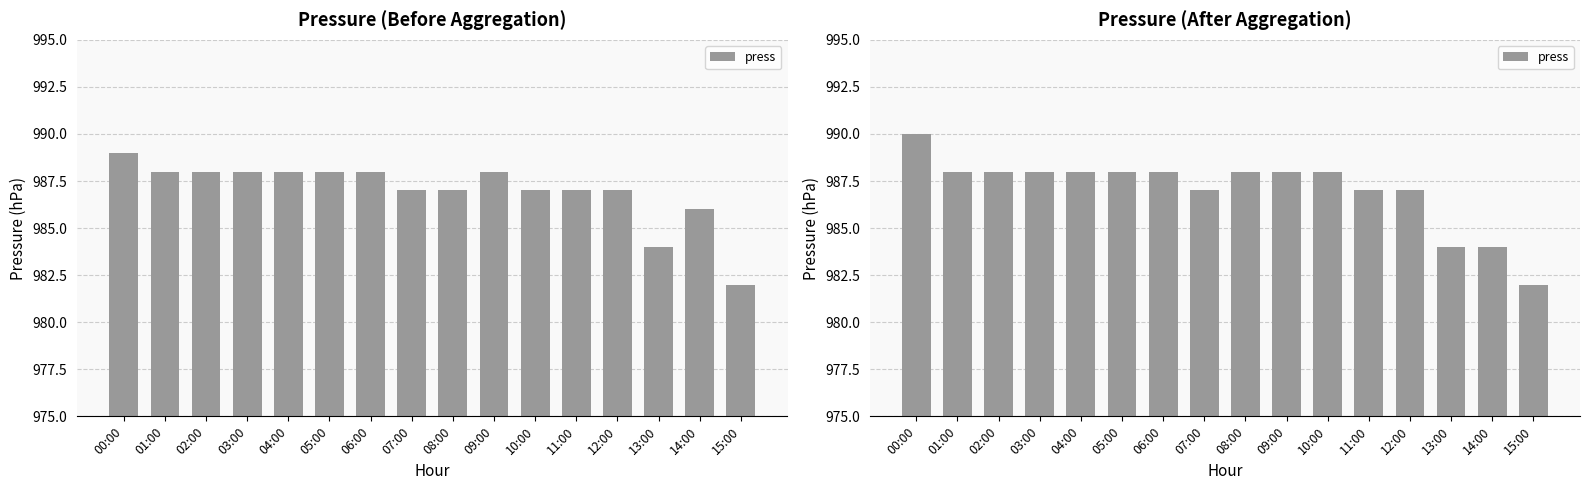

How many data points are above 988?

1